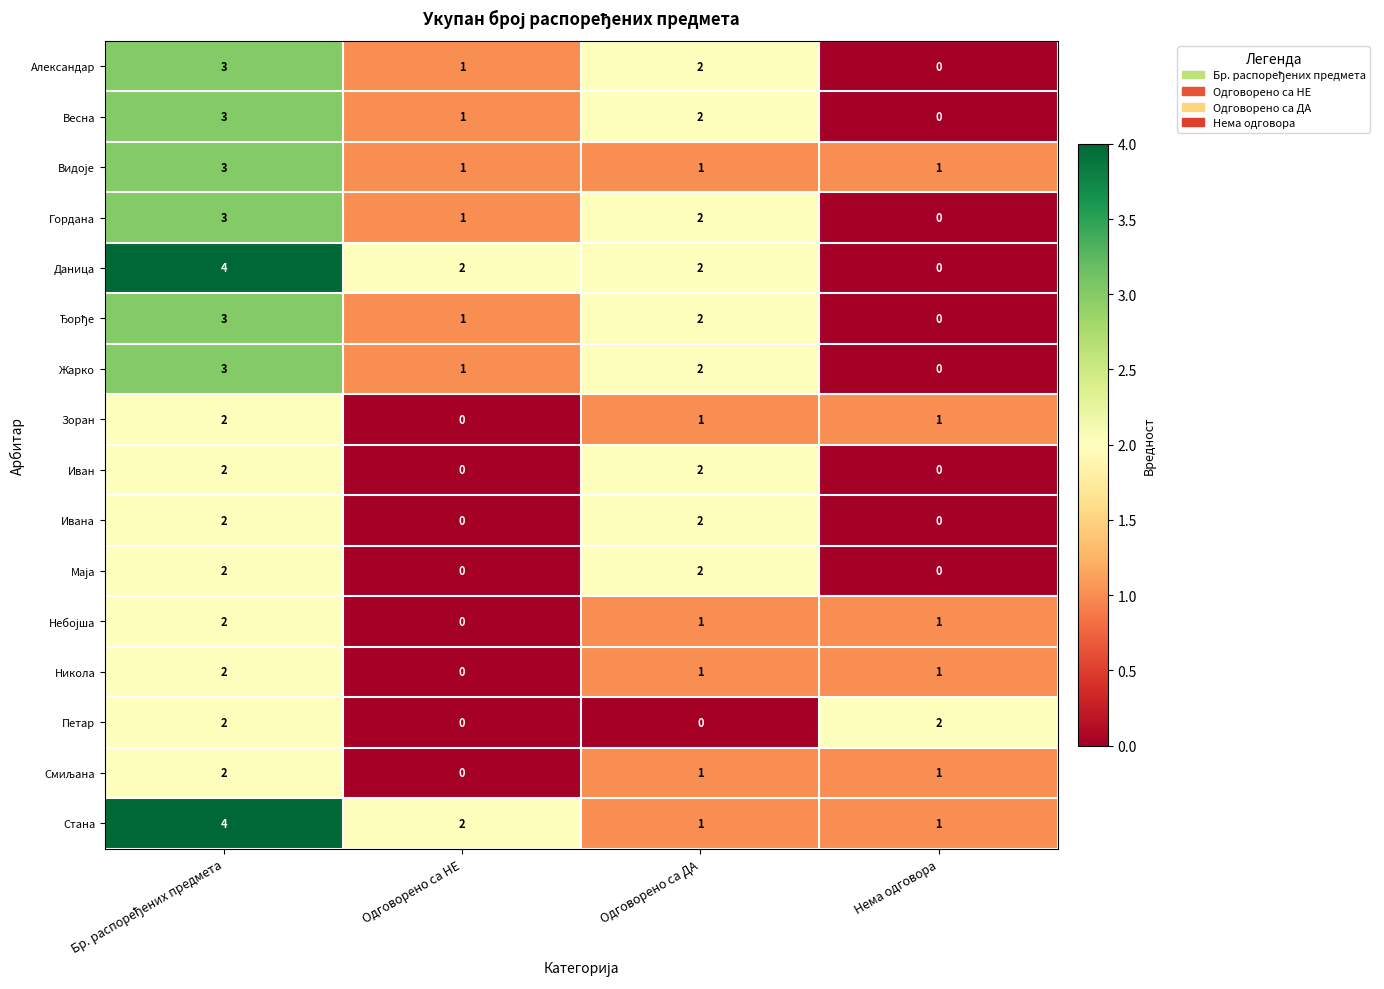

How many Иван values are between 0 and 2?

4